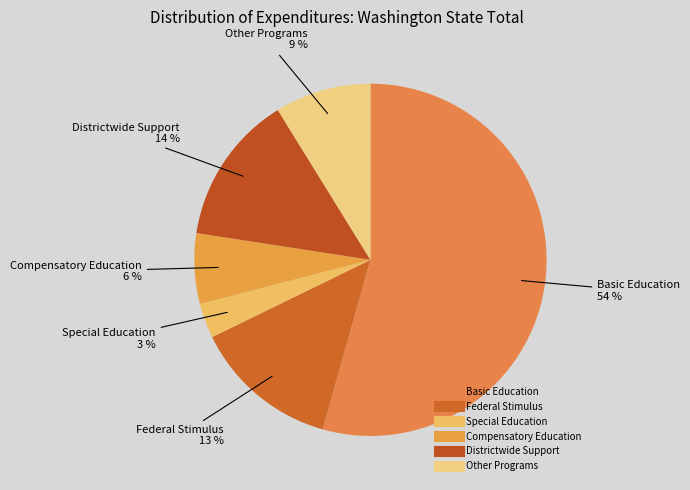

Count the number of slices in the pie.

6